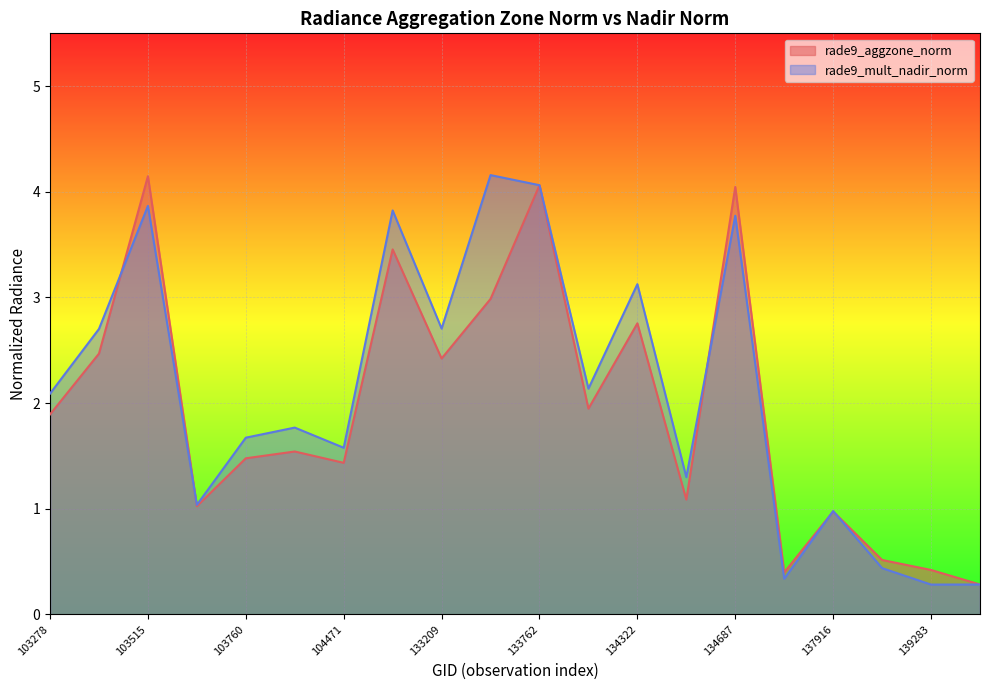

What is the value of the rade9_aggzone_norm point at the 9th from the left?

2.4